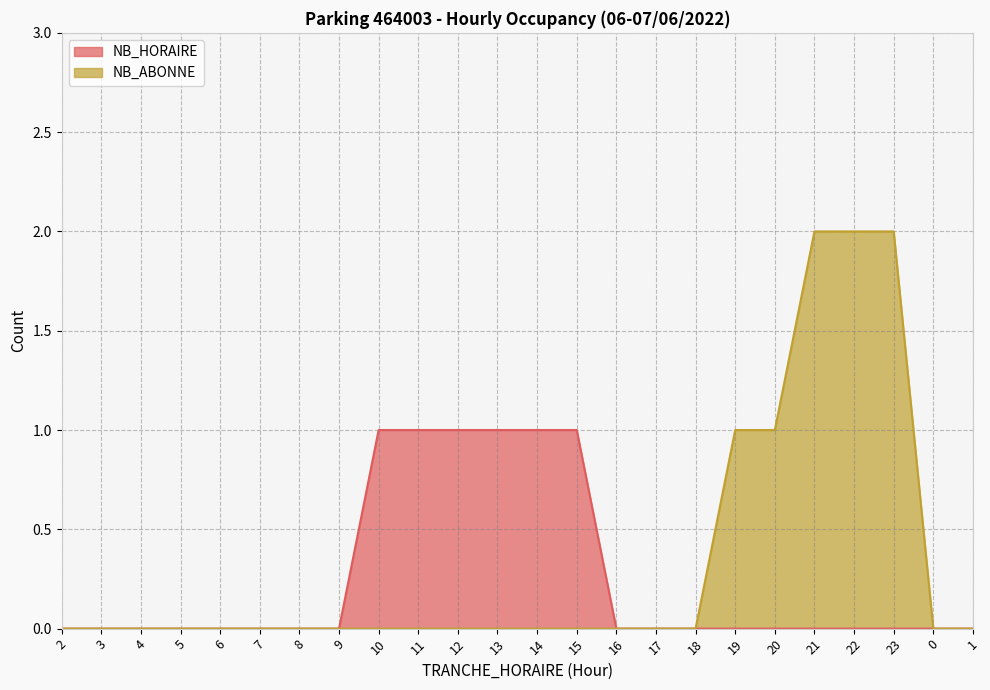

What is the label of the 19th point from the right?

7